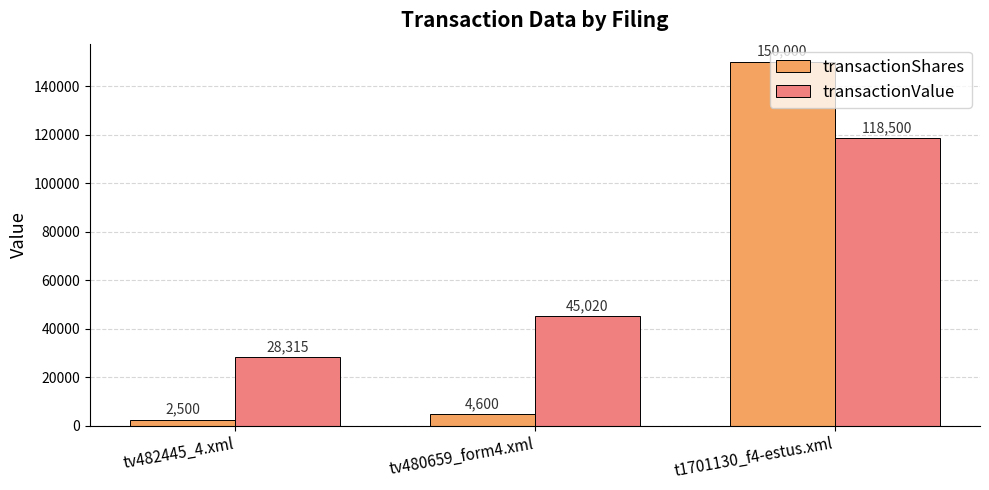

Reading left to right, transcribe all the data shown in this chart.

transactionShares: 2500	4600	150000
transactionValue: 28315	45020	118500